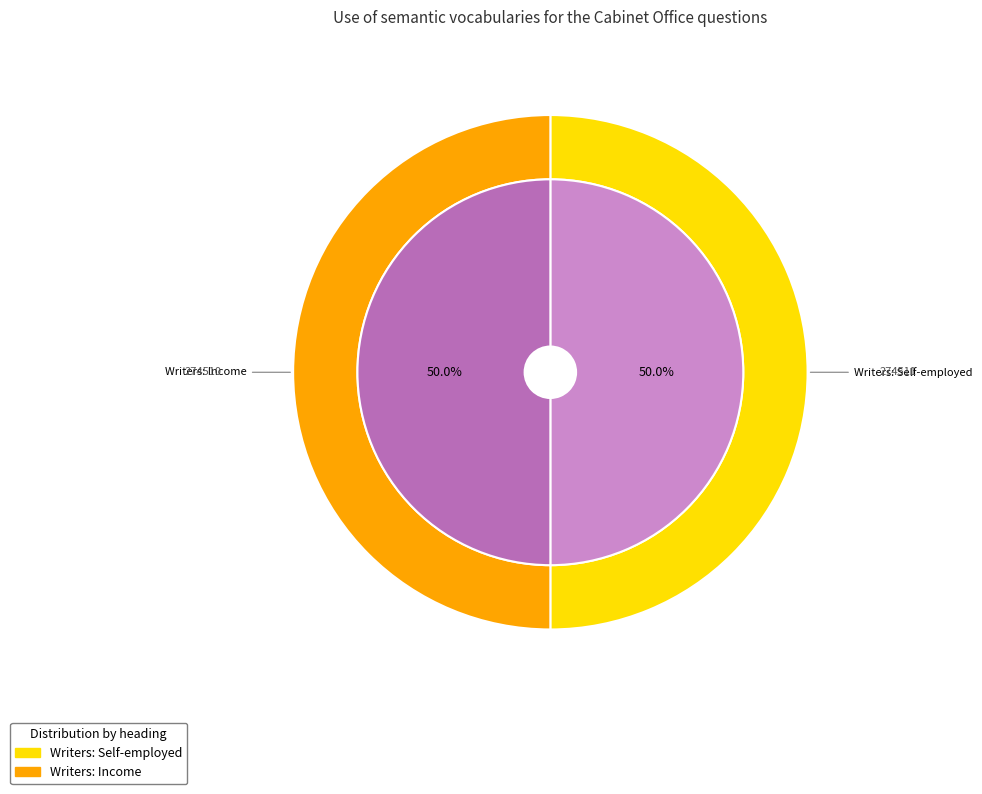

The Writers: Income (274511) slice represents 64% of the pie. True or false?

False